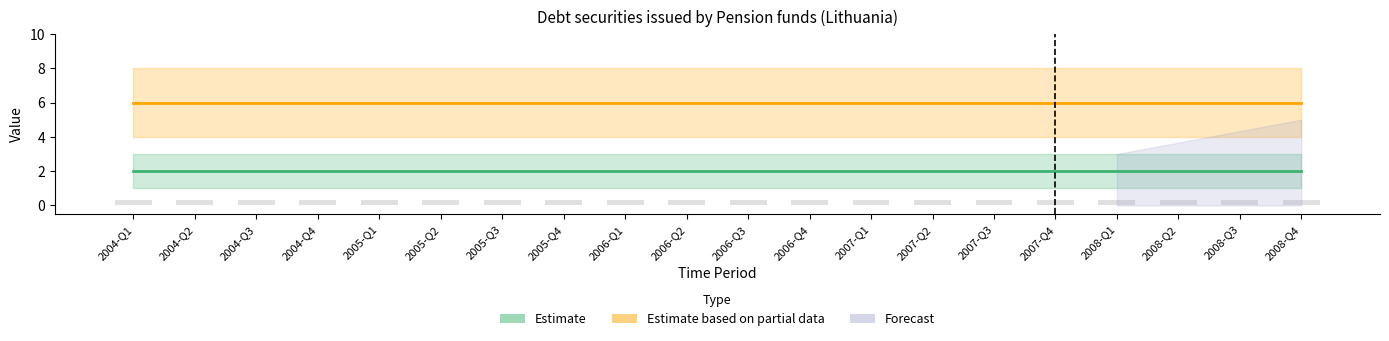

Does the chart contain any negative values?

No